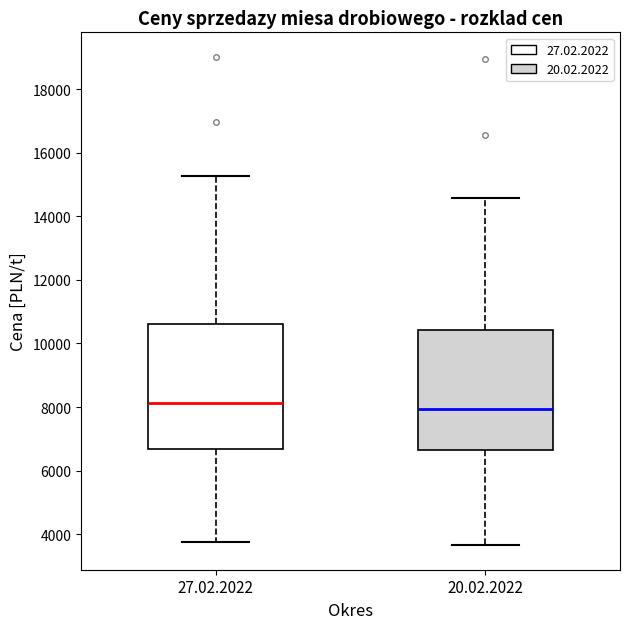

Which box's median line is the lowest?

20.02.2022